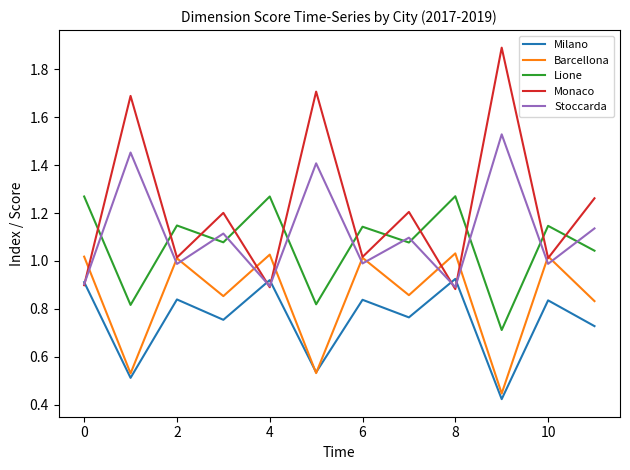

True or false: Barcellona and Stoccarda intersect in this chart.

True